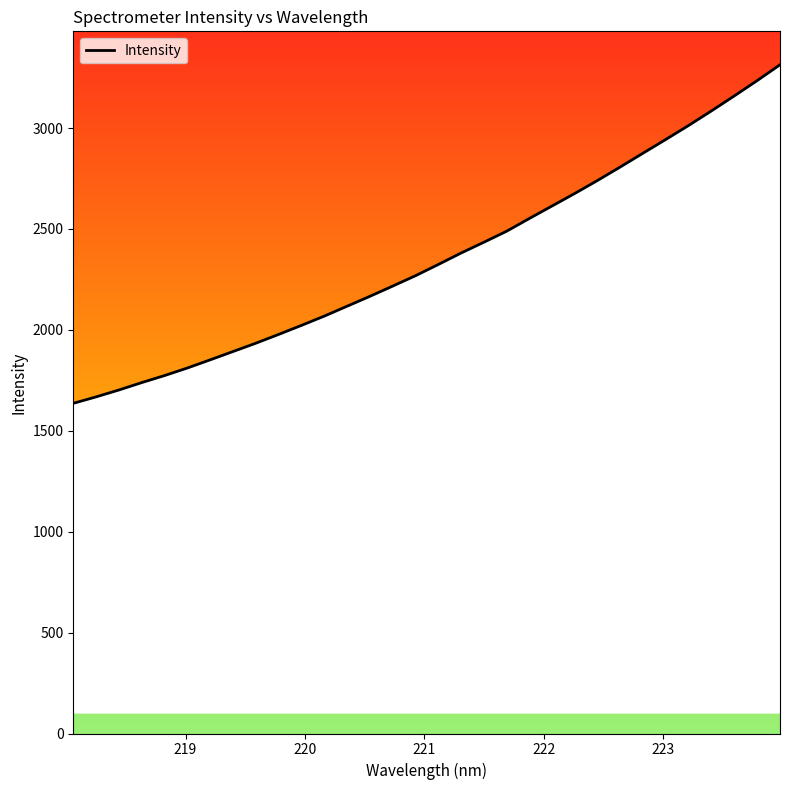

What is the greatest value displayed?

3313.3